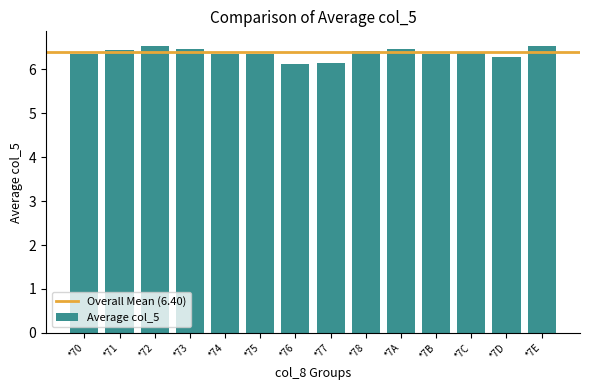

What position from the right is *7B?

4